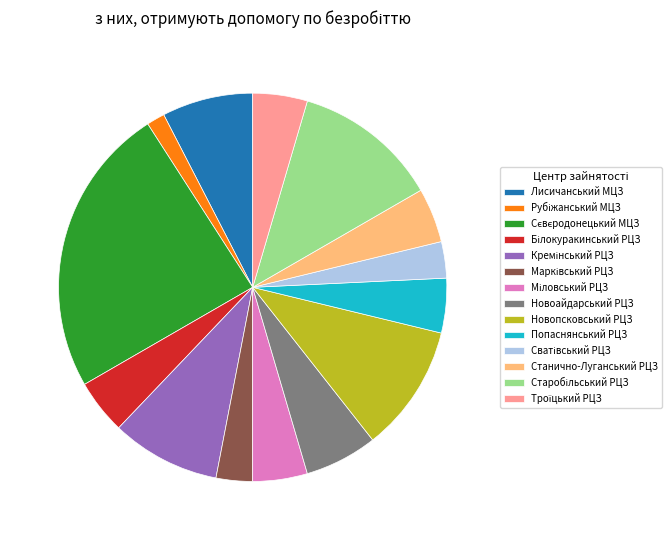

Count the number of slices in the pie.

14